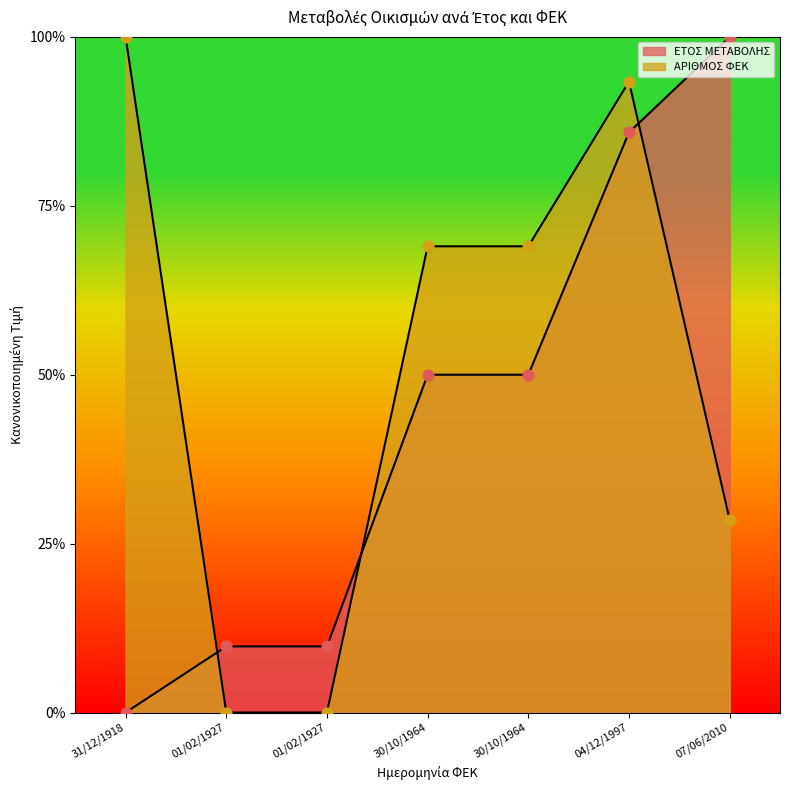

What are all the series names shown in the legend?

ΕΤΟΣ ΜΕΤΑΒΟΛΗΣ, ΑΡΙΘΜΟΣ ΦΕΚ